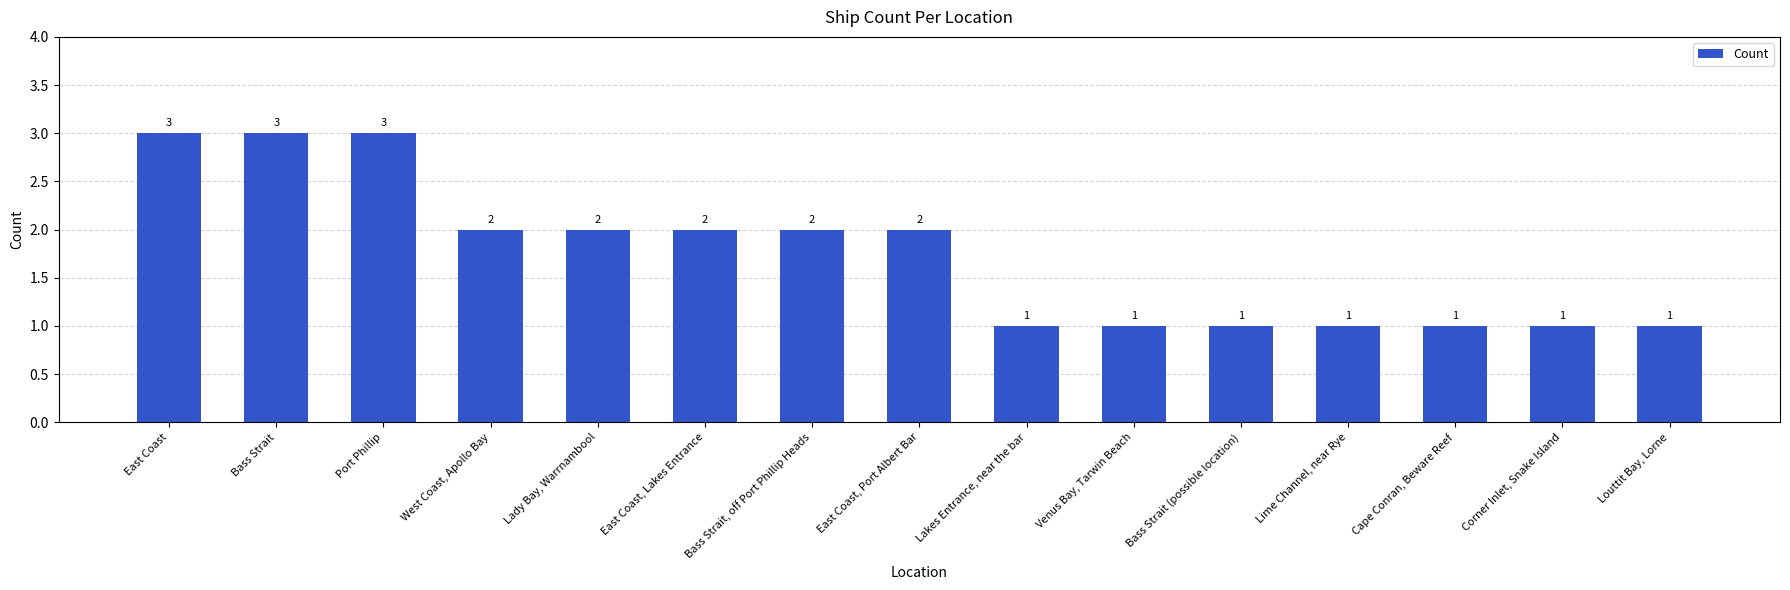

Which has a higher value, Corner Inlet, Snake Island or East Coast, Port Albert Bar?

East Coast, Port Albert Bar